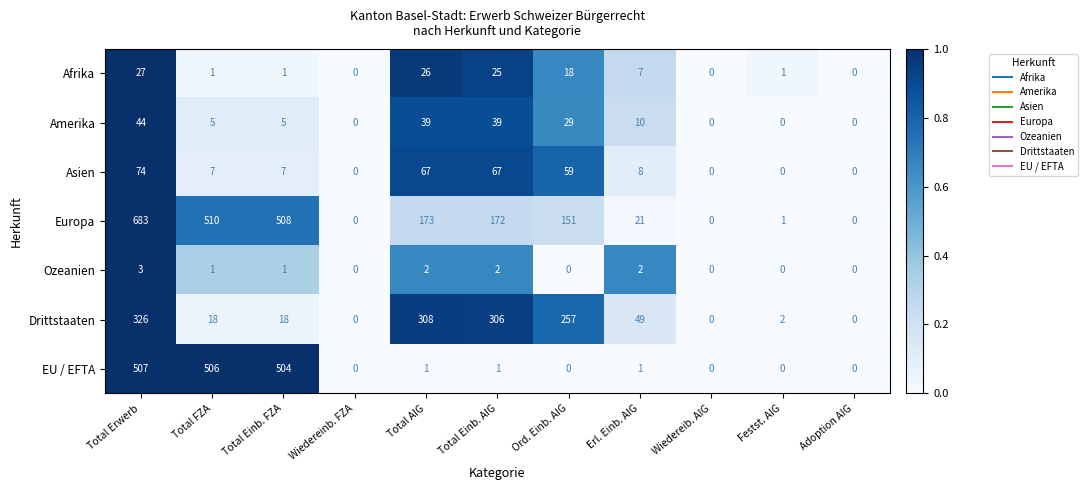

What is the difference between the second highest and minimum values in the Amerika series?

39